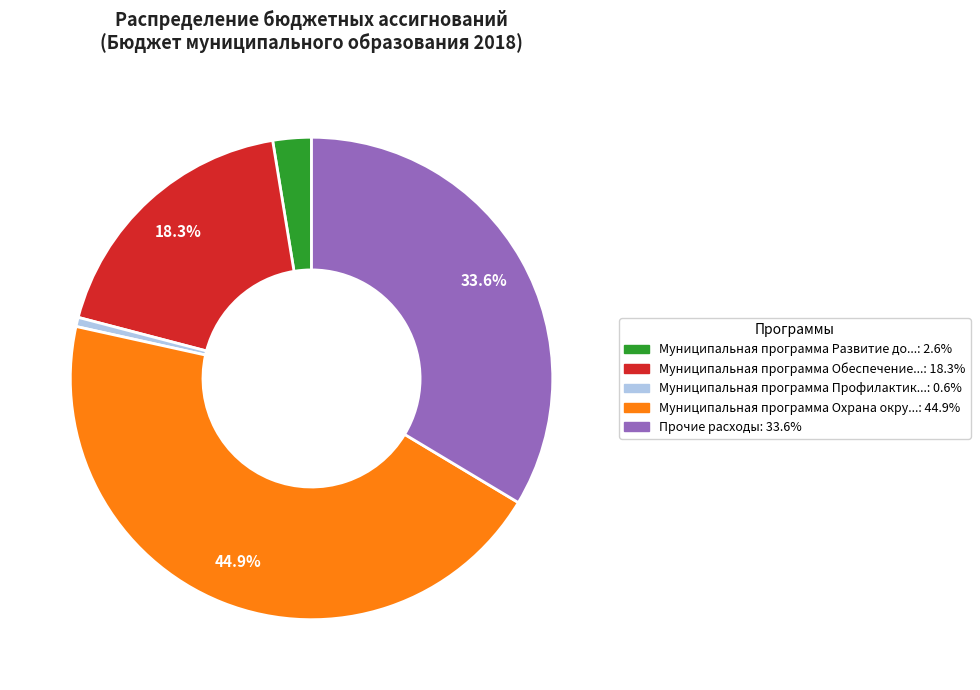

Is there any slice that represents more than half of the pie?

No